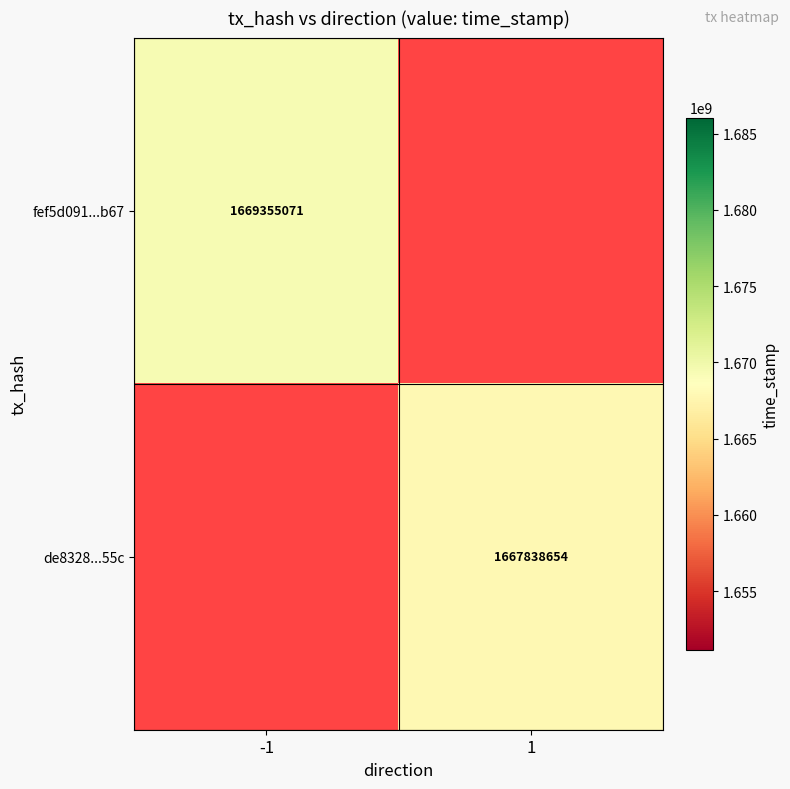

What is the minimum value shown in the chart?

1667838654.0